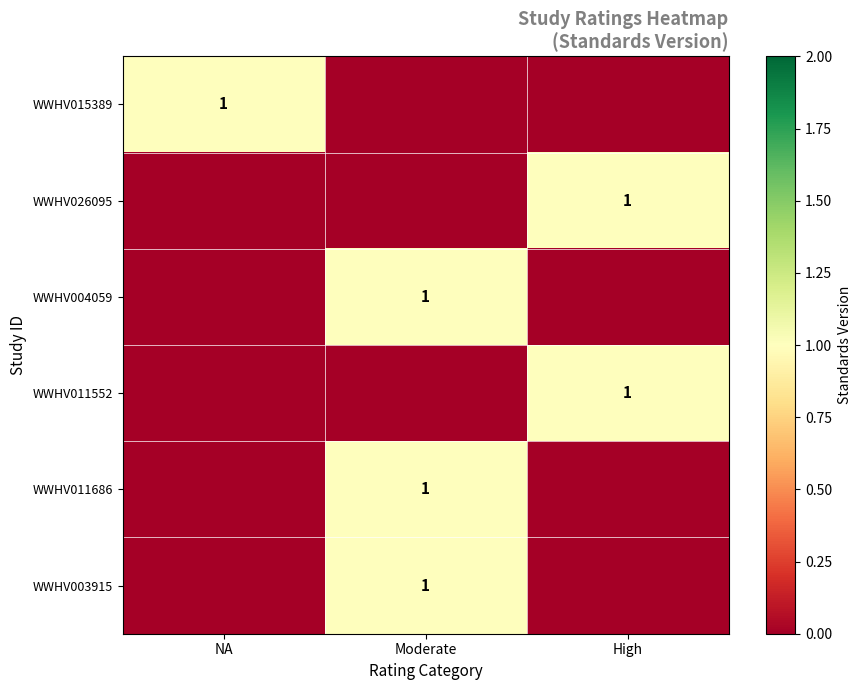

Is it true that WWHV015389 equals 0 at NA?

False